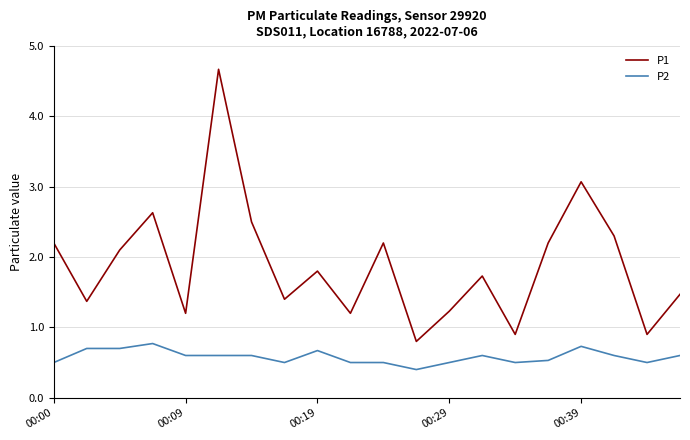

List the series in order of their peak value, lowest first.

P2, P1